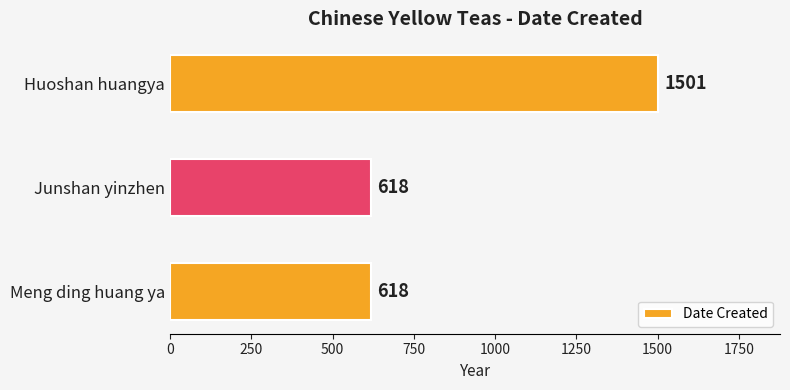

How many values are between 618 and 1501?

3